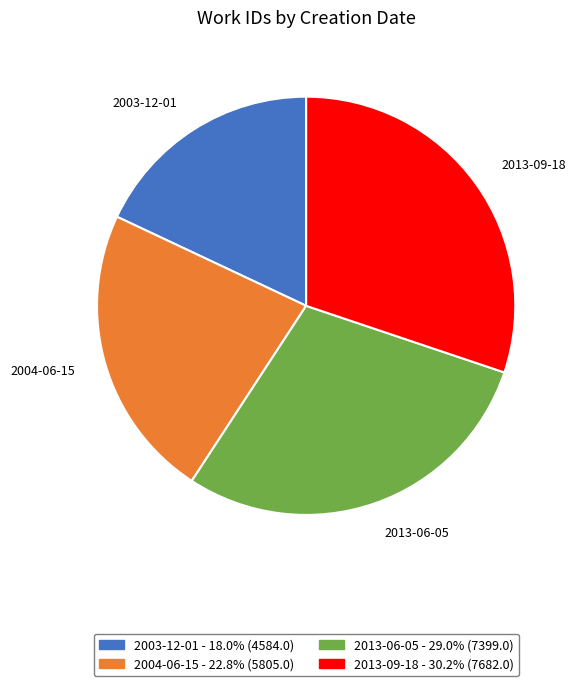

Between 2004-06-15 and 2013-06-05, which is larger?

2013-06-05